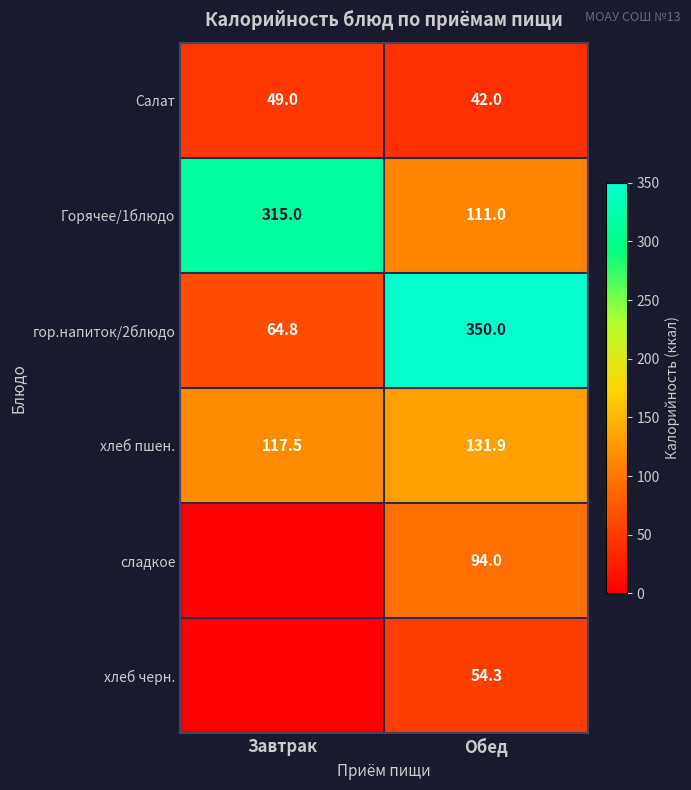

What is the difference between the Салат values at Завтрак and Обед?

7.0